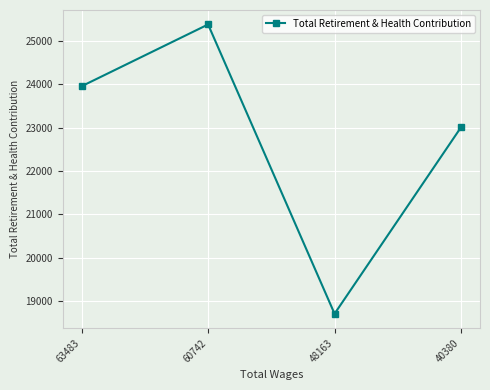

What is the value of the 2nd point from the left?

25379